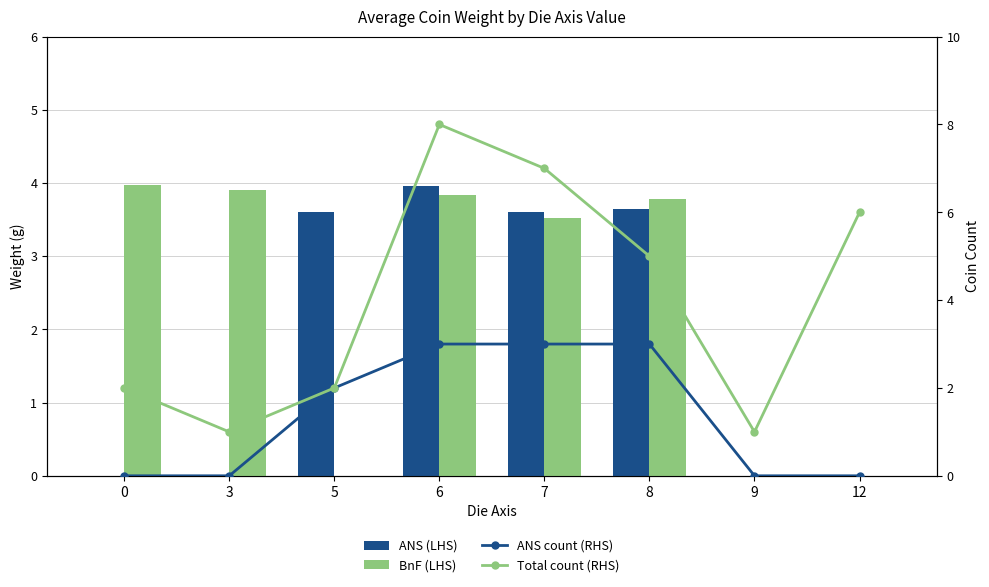

List the labels in order of BnF (LHS) value, largest first.

0, 3, 6, 8, 7, 5, 9, 12